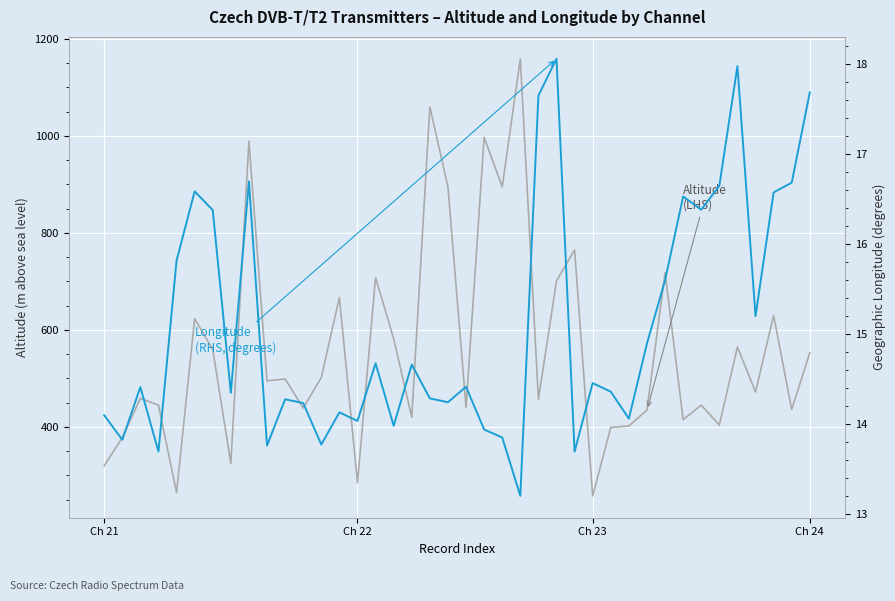

How many interior local valleys does the Longitude (RHS) series have?

13